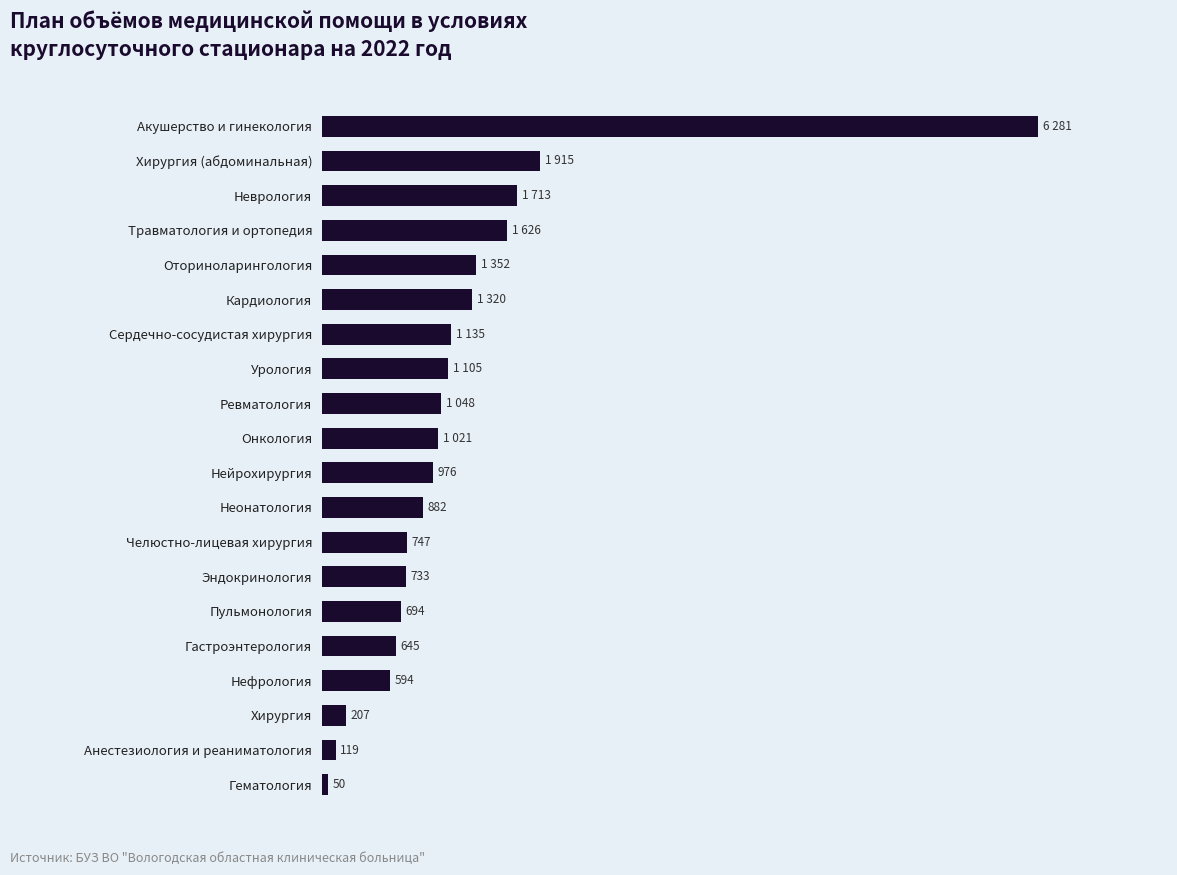

List the labels in order of value, largest first.

Акушерство и гинекология, Хирургия (абдоминальная), Неврология, Травматология и ортопедия, Оториноларингология, Кардиология, Сердечно-сосудистая хирургия, Урология, Ревматология, Онкология, Нейрохирургия, Неонатология, Челюстно-лицевая хирургия, Эндокринология, Пульмонология, Гастроэнтерология, Нефрология, Хирургия, Анестезиология и реаниматология, Гематология